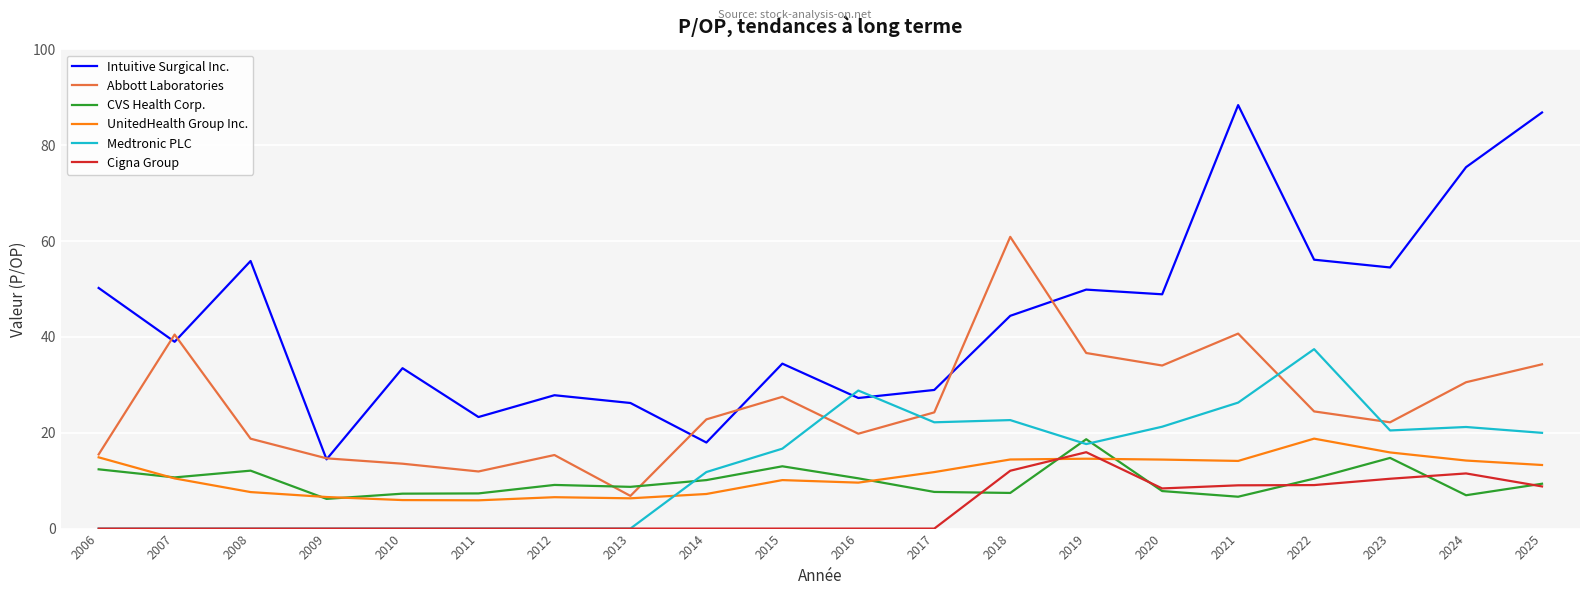

Is it true that Medtronic PLC equals 0.0 at 2012?

True